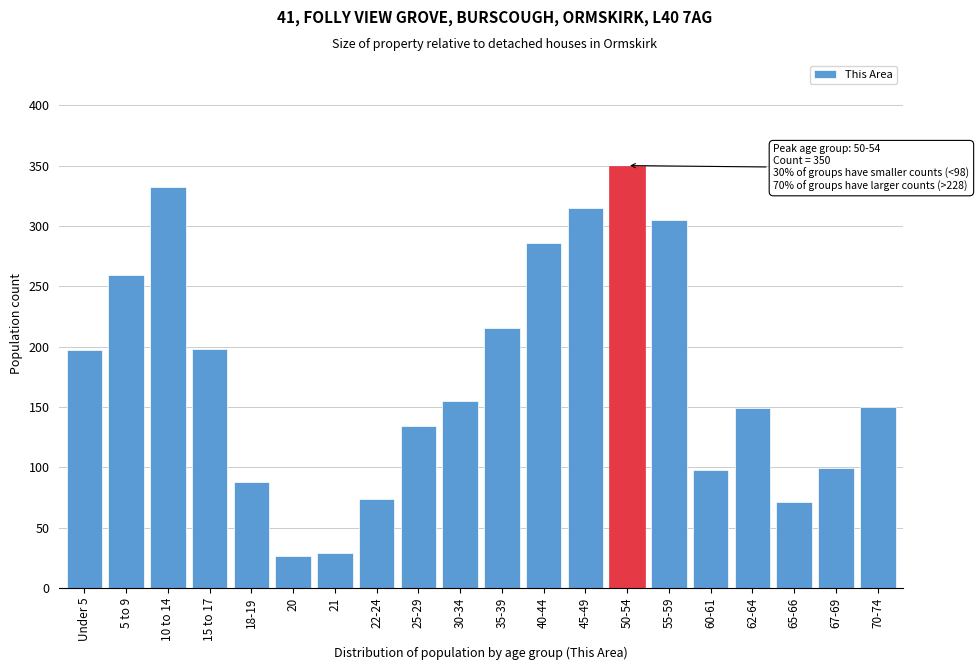

The chart shows a value of 94 at 55-59. True or false?

False